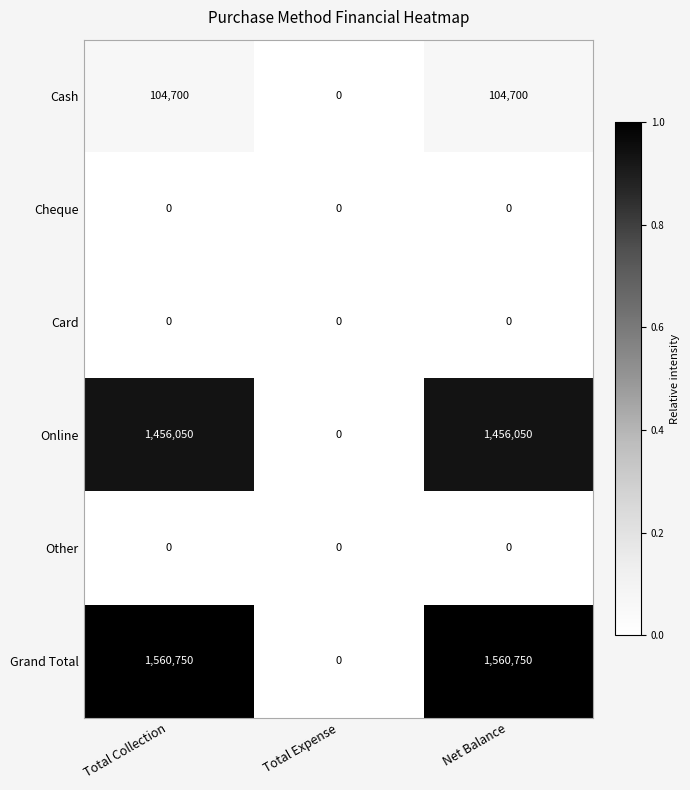

Reading left to right, list all the values displayed in this chart.

Cash: Total Collection=104700	Total Expense=0	Net Balance=104700
Cheque: Total Collection=0	Total Expense=0	Net Balance=0
Card: Total Collection=0	Total Expense=0	Net Balance=0
Online: Total Collection=1456050	Total Expense=0	Net Balance=1456050
Other: Total Collection=0	Total Expense=0	Net Balance=0
Grand Total: Total Collection=1560750	Total Expense=0	Net Balance=1560750